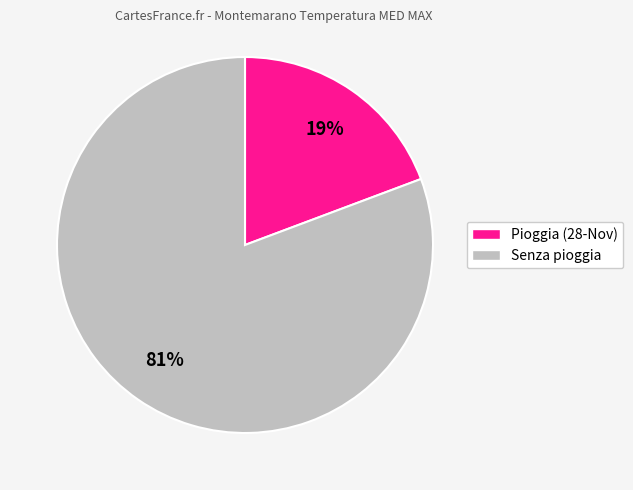

Rank the categories by value from lowest to highest.

Pioggia (28-Nov), Senza pioggia